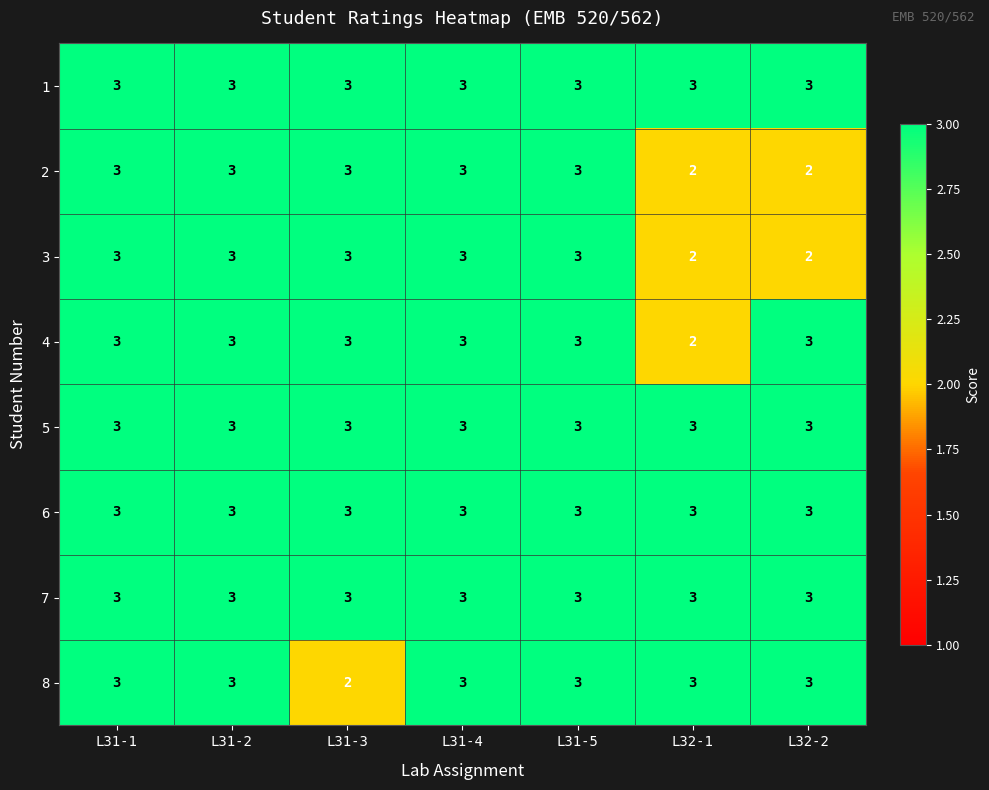

What is the maximum value shown in the chart?

3